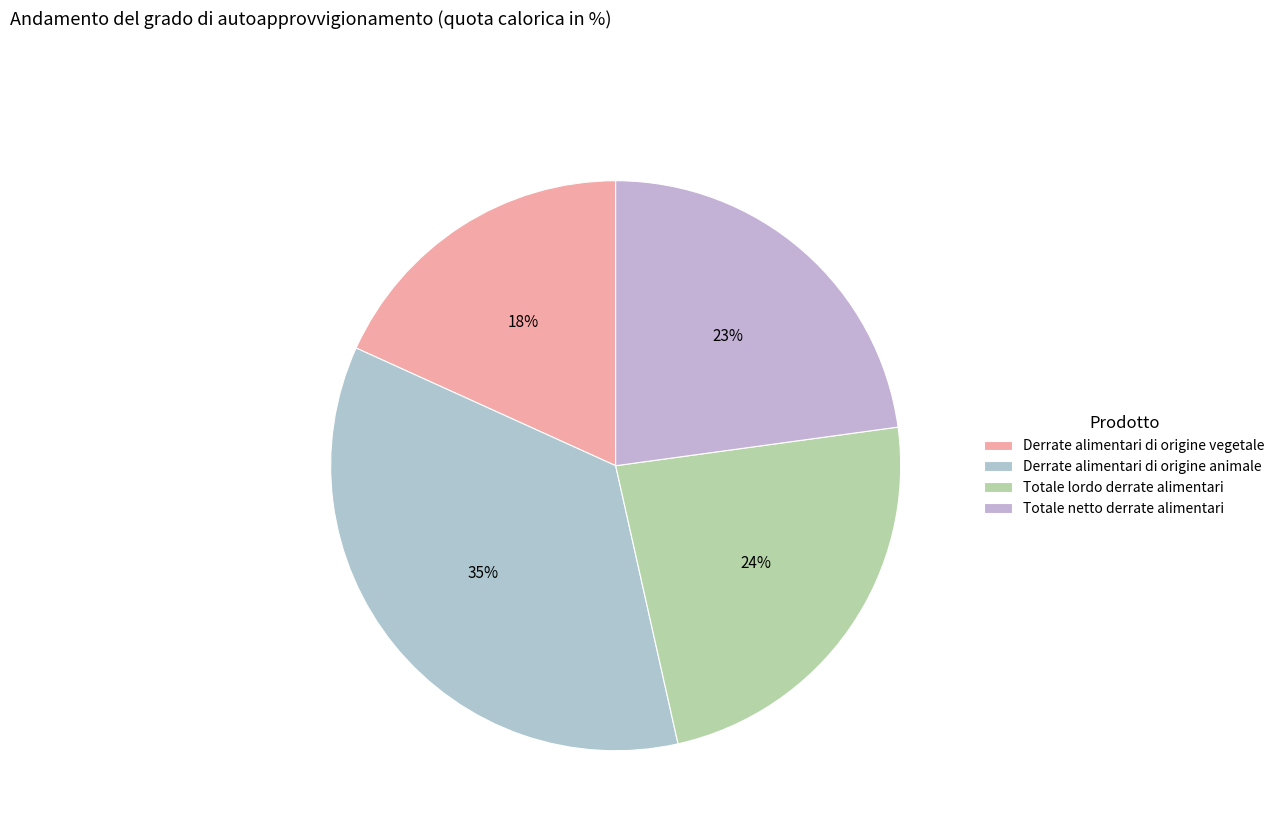

To the nearest percent, what percentage of the pie is Derrate alimentari di origine animale?

35%